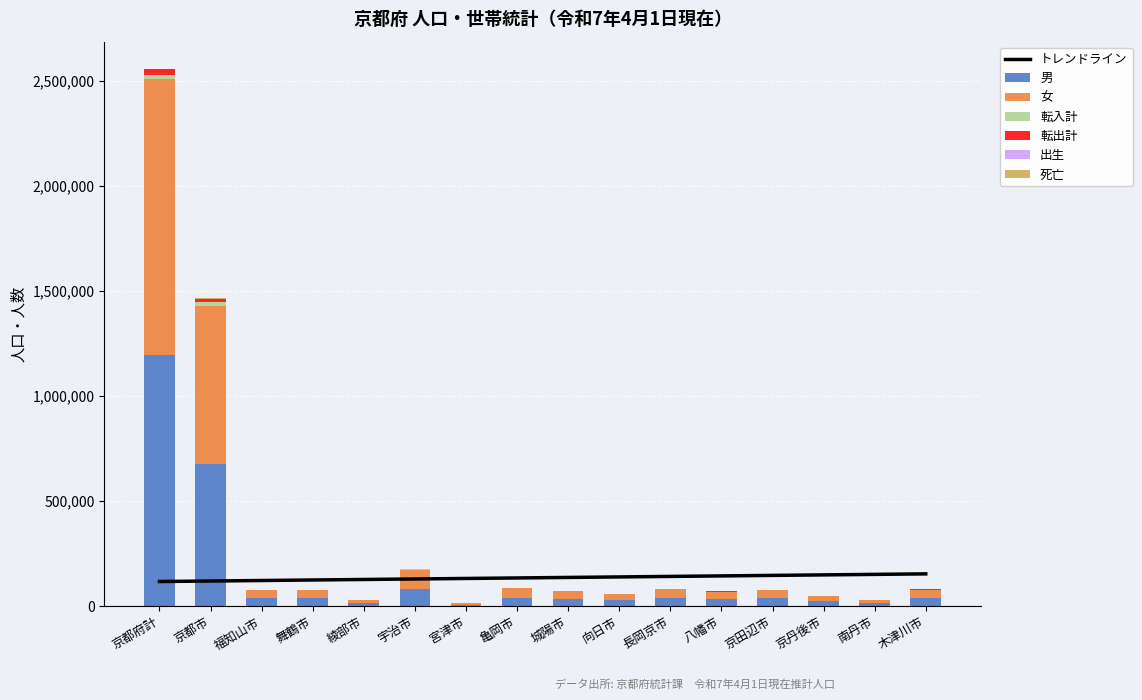

What is the highest value of the 男 series?

1194844